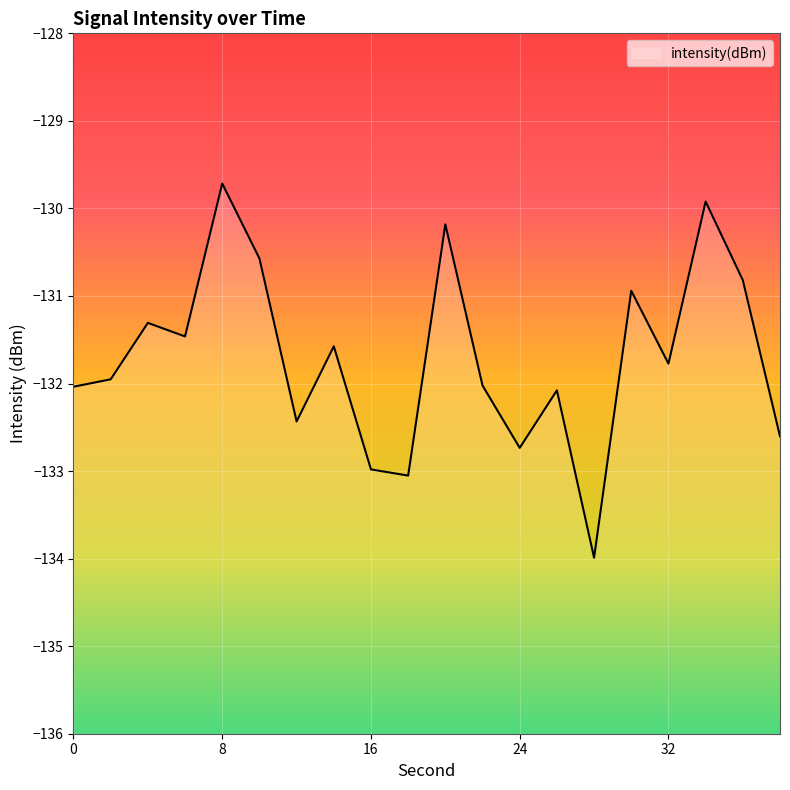

Is this an area chart (filled region under the line)?

No